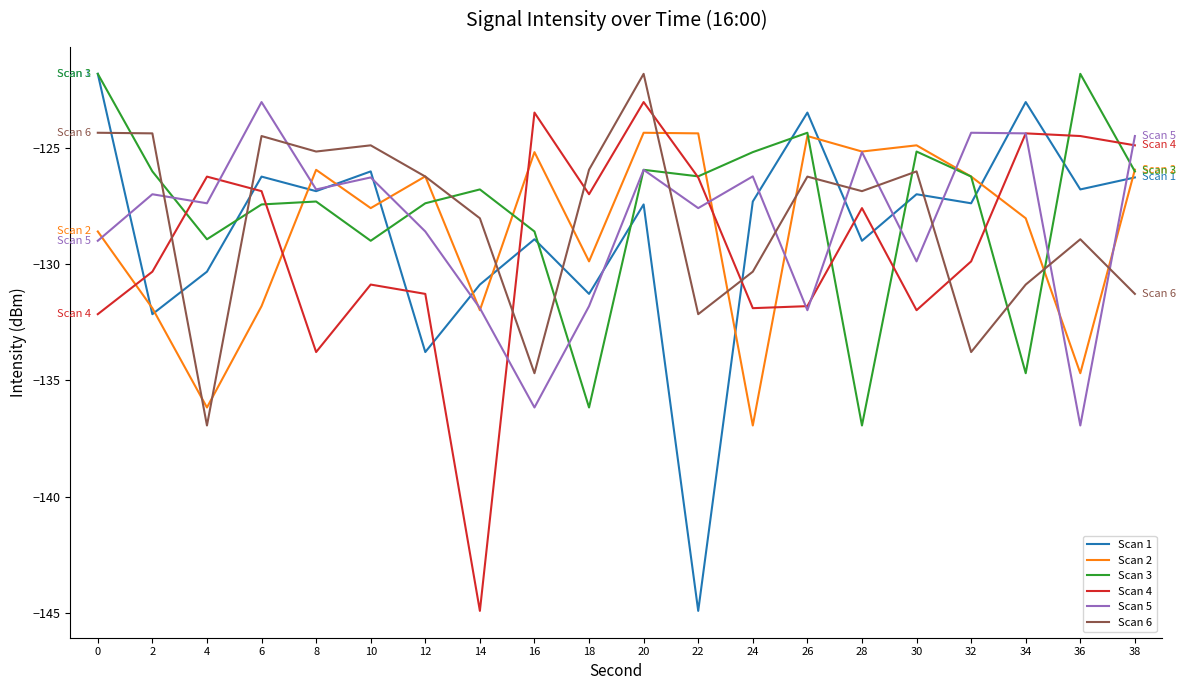

Between which two adjacent categories do Scan 2 and Scan 6 first intersect?

2 and 4